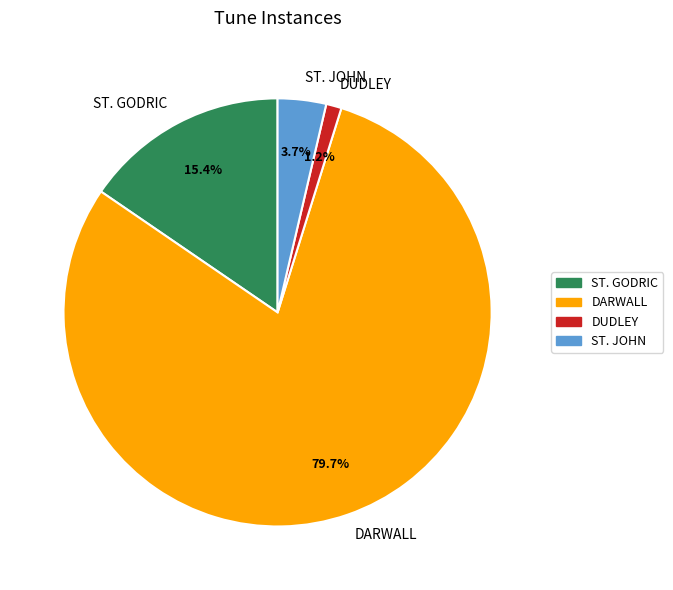

Rank the categories by value from highest to lowest.

DARWALL, ST. GODRIC, ST. JOHN, DUDLEY